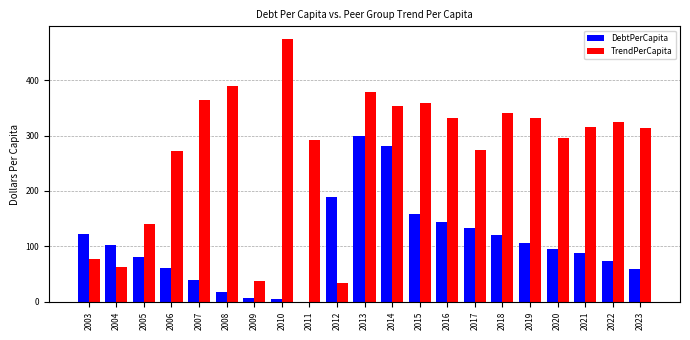

Which series changed the most between 2006 and 2020?

DebtPerCapita